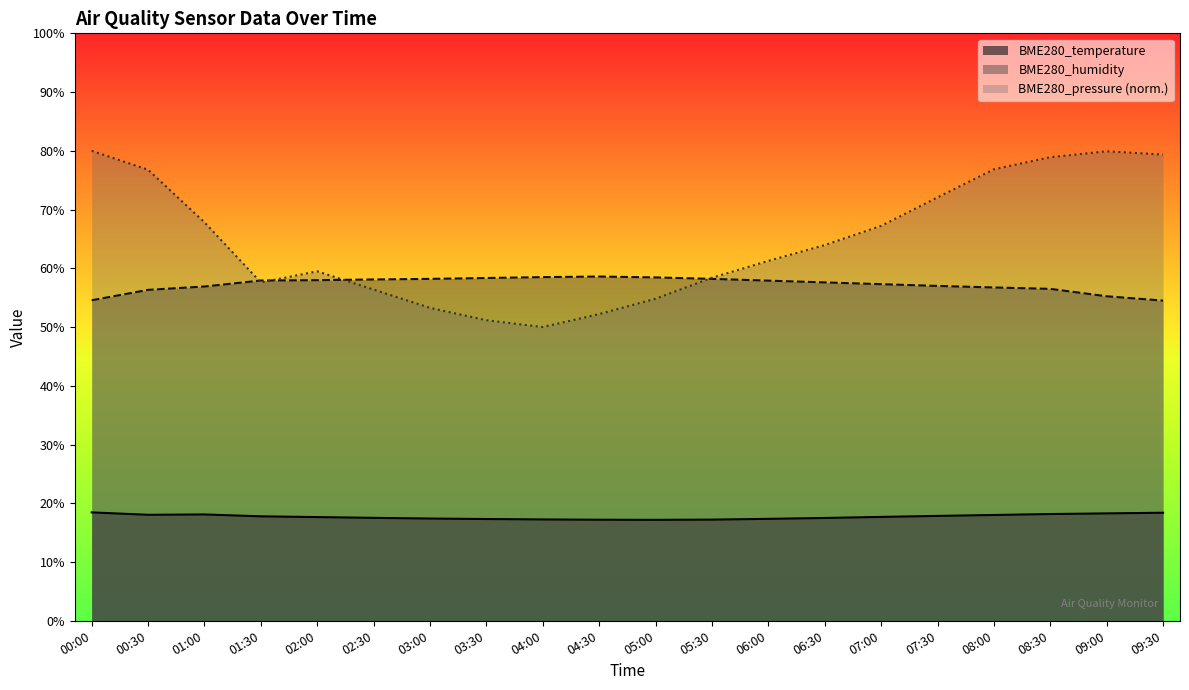

What is the label of the 7th point from the right?

06:30